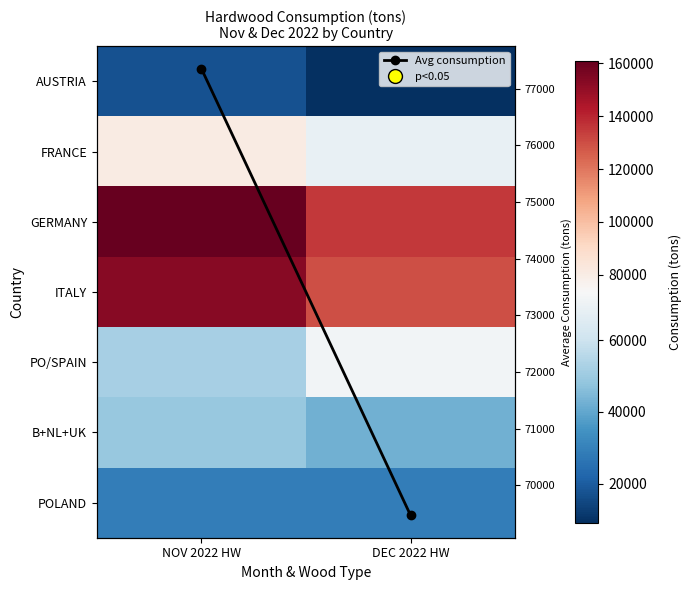

Rank the series at NOV 2022 HW from lowest to highest value.

AUSTRIA, POLAND, B+NL+UK, PO/SPAIN, Avg consumption, FRANCE, ITALY, GERMANY